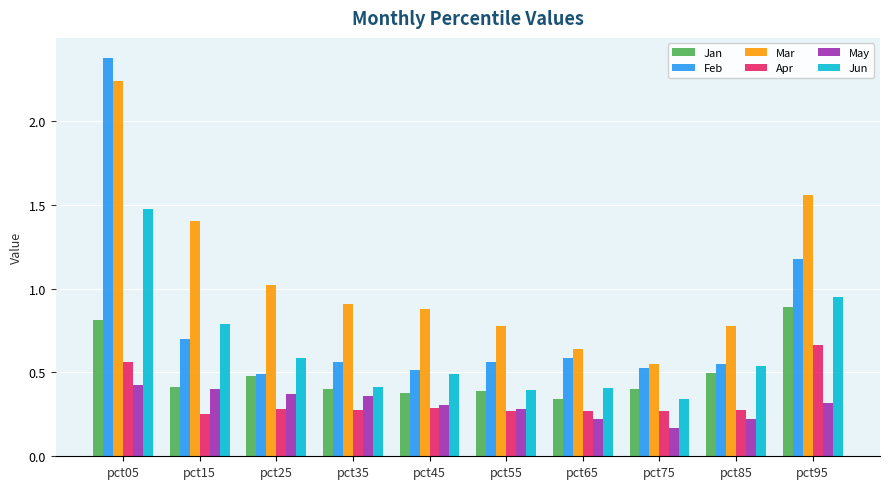

How many categories are shown in the chart?

10